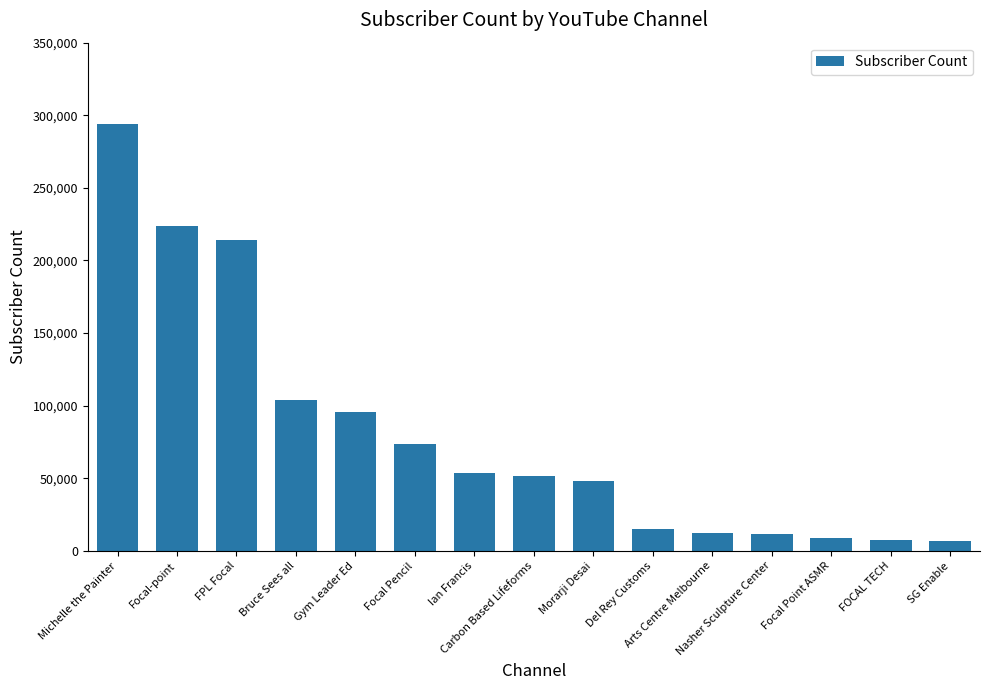

Which has a higher value, Focal Pencil or FPL Focal?

FPL Focal